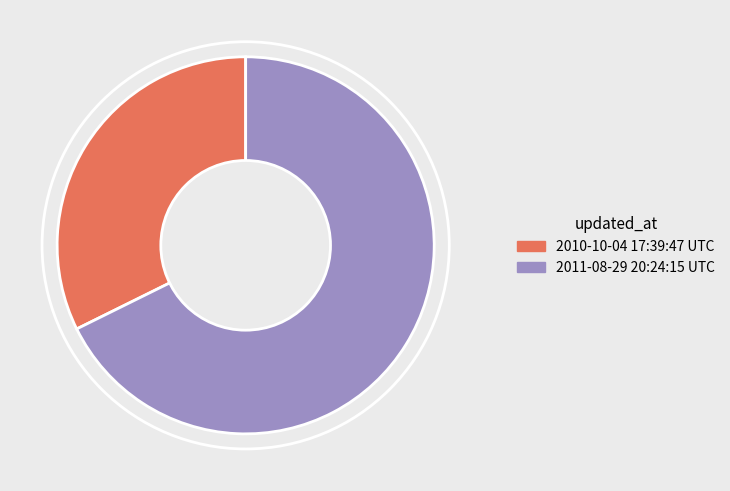

How many segments does this pie chart have?

2